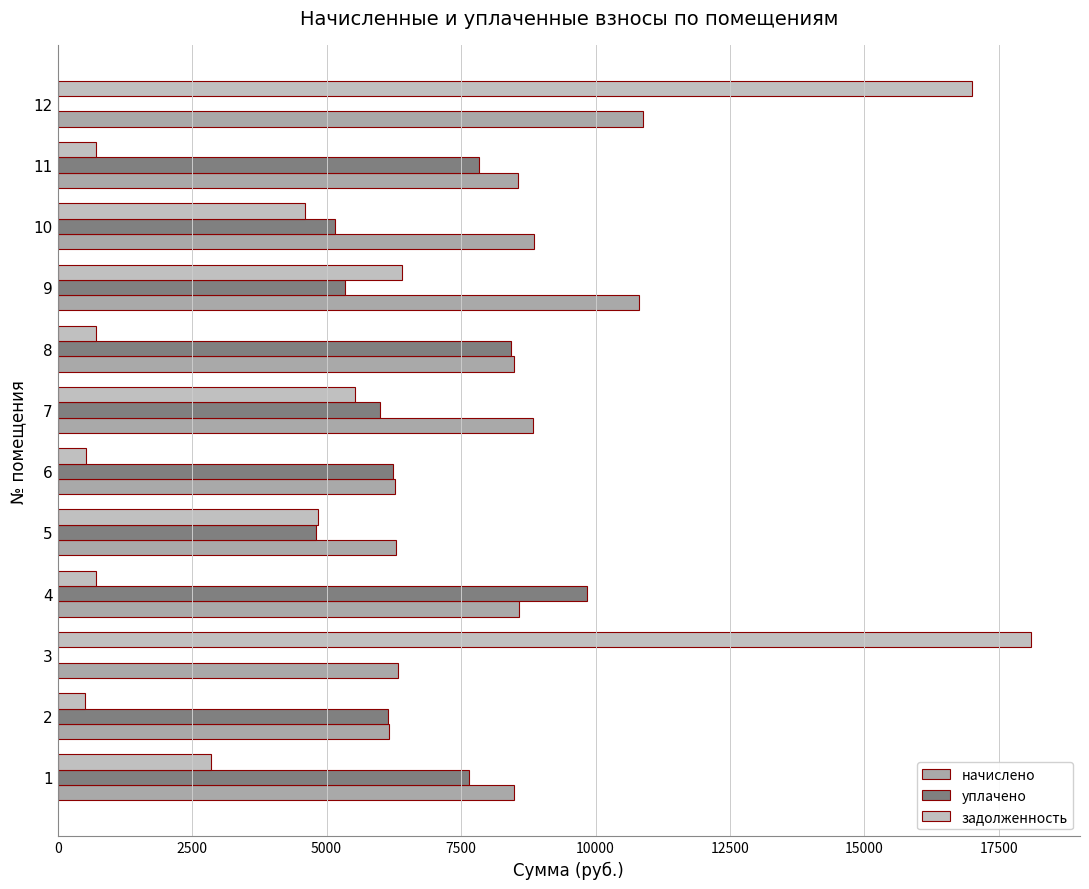

How many series are shown in this chart?

3